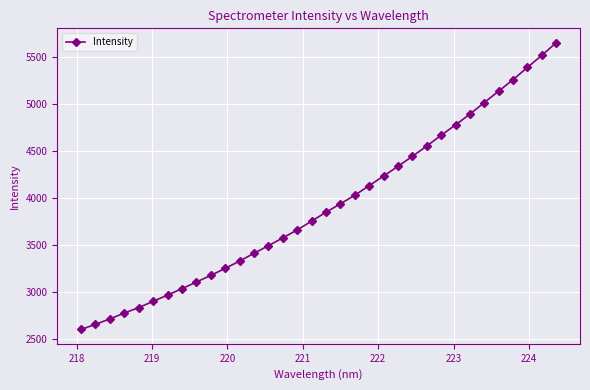

What is the greatest value displayed?

5653.4